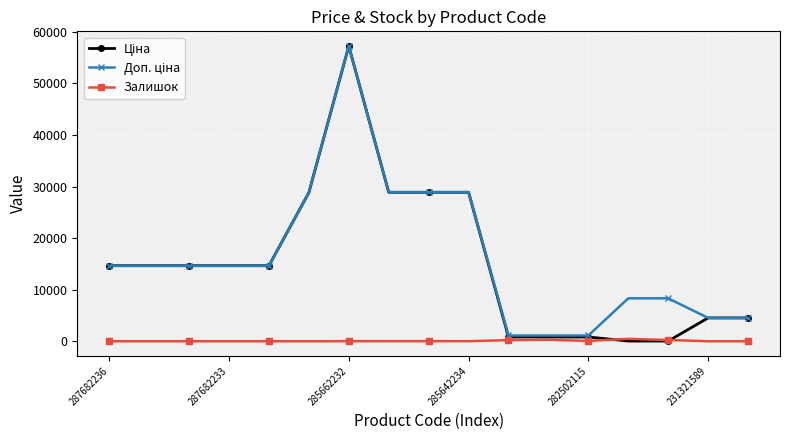

At how many categories does at least one series exceed 3757?

14